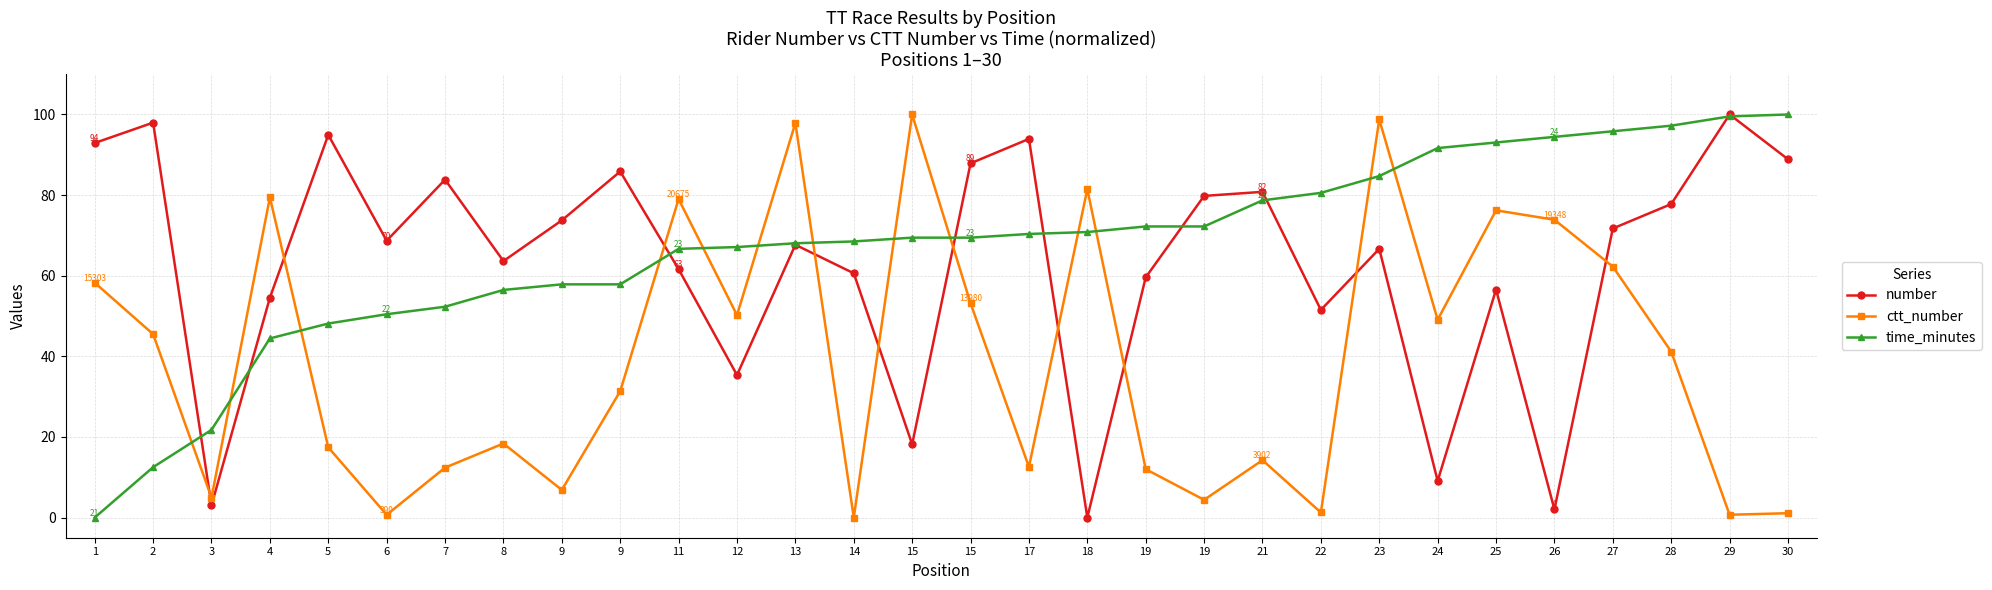

Between which two adjacent categories do number and time_minutes first intersect?

2 and 3